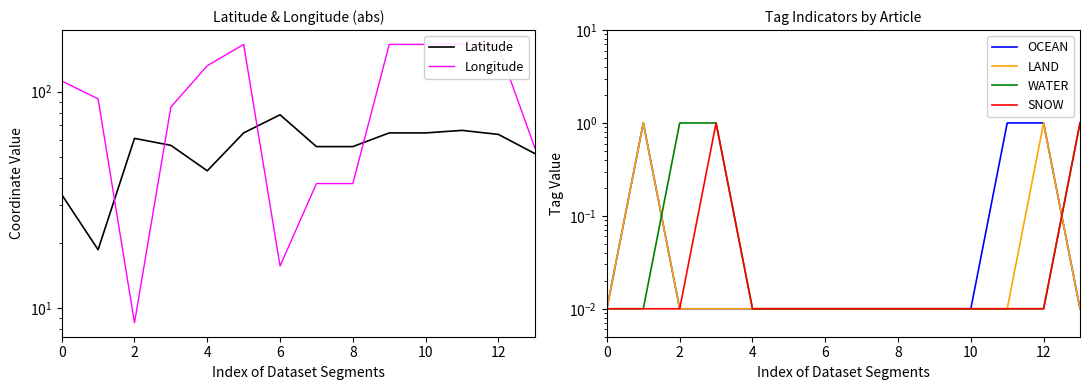

True or false: OCEAN has more than 0 interior local peaks.

True